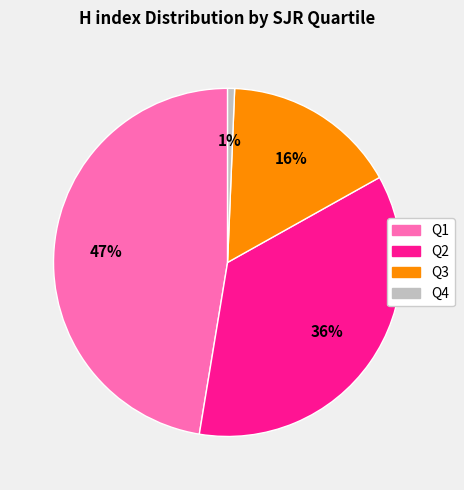

To the nearest percent, what is the average slice percentage?

25%